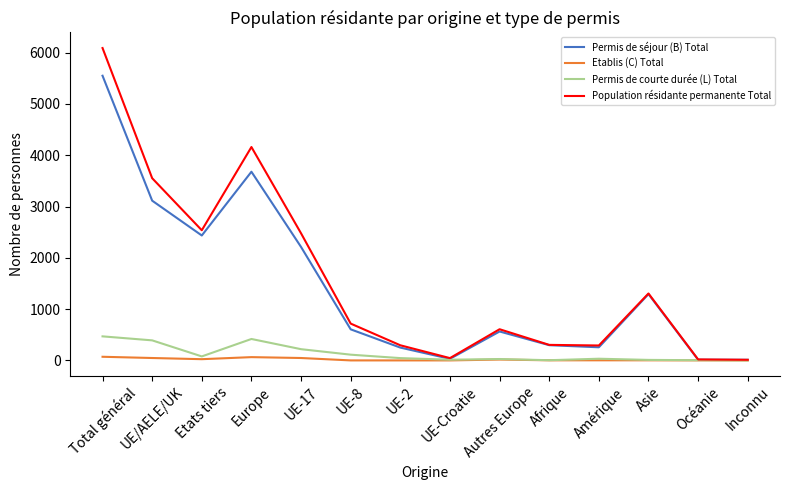

What is the maximum value shown in the chart?

6091